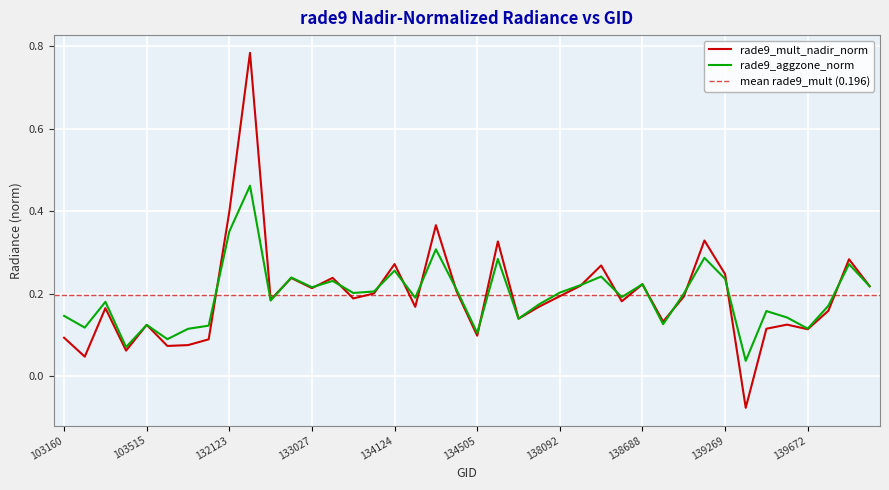

What is the highest value of the rade9_aggzone_norm series?

0.5